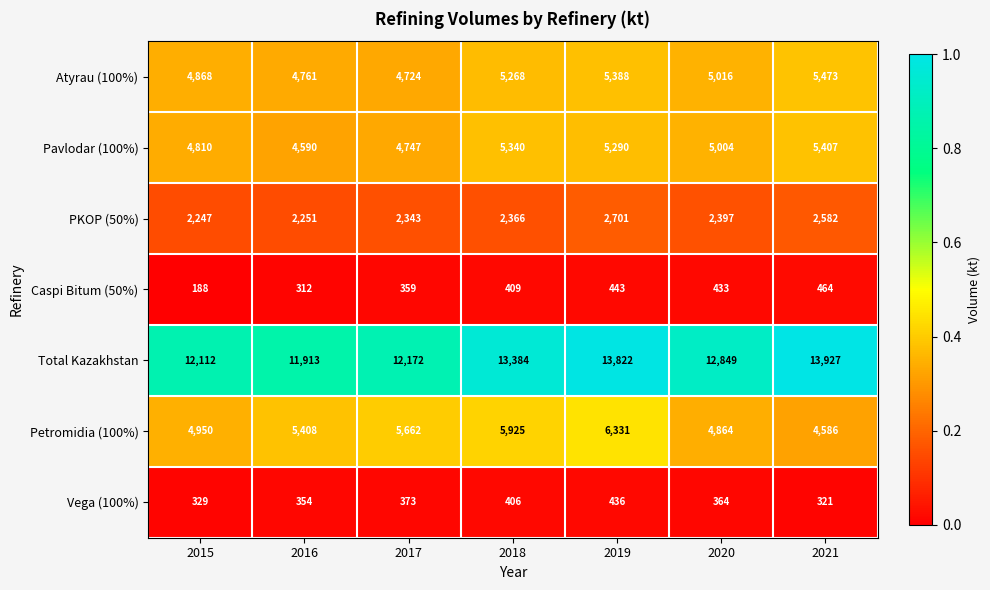

The Atyrau (100%) series shows 6568 at 2020. True or false?

False